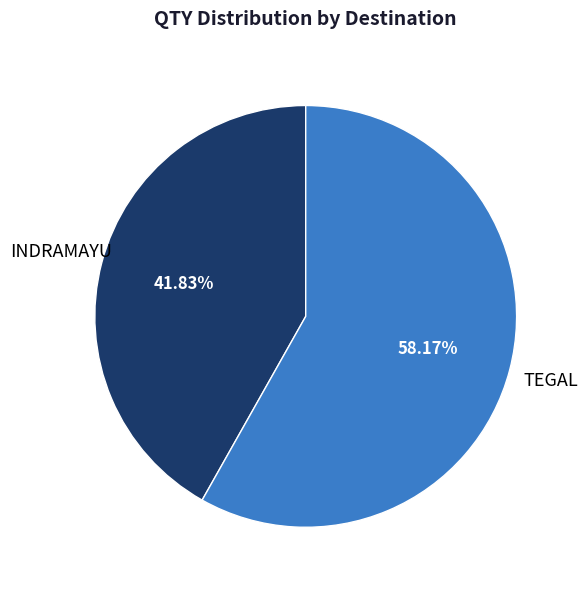

How many slices are in this pie chart?

2